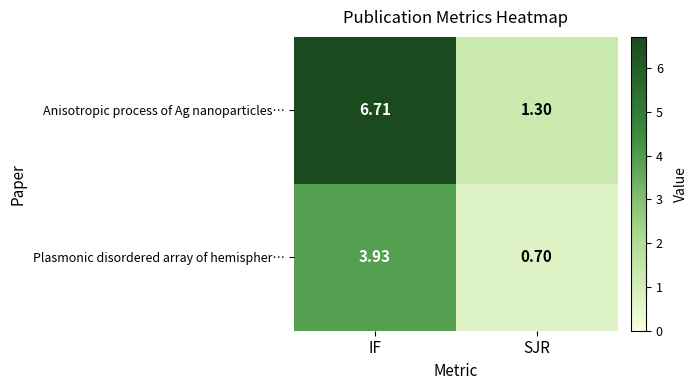

Rank the series at IF from lowest to highest value.

Plasmonic disordered array of hemispher…, Anisotropic process of Ag nanoparticles…